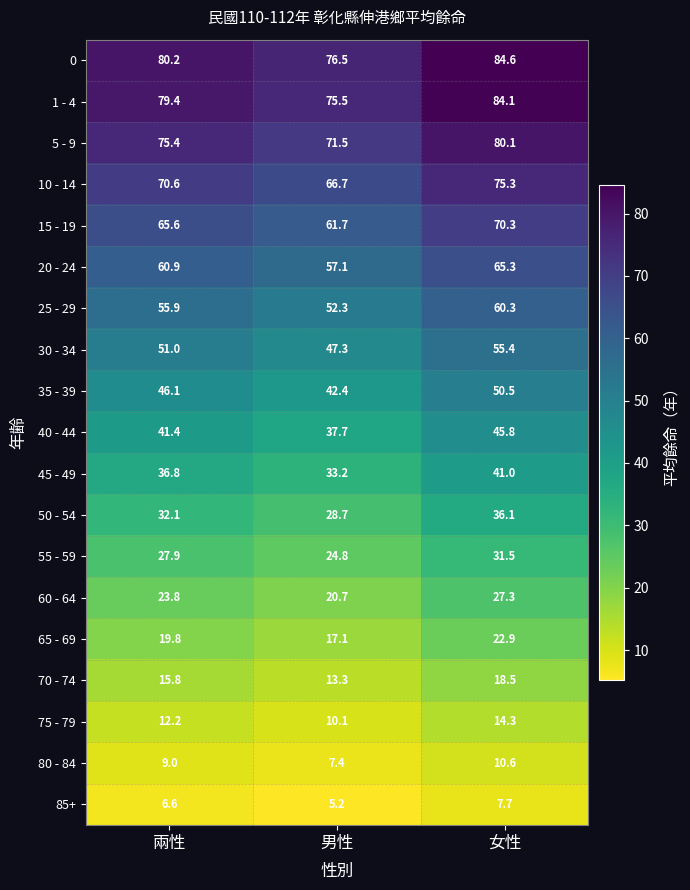

What is the minimum value shown in the chart?

5.2